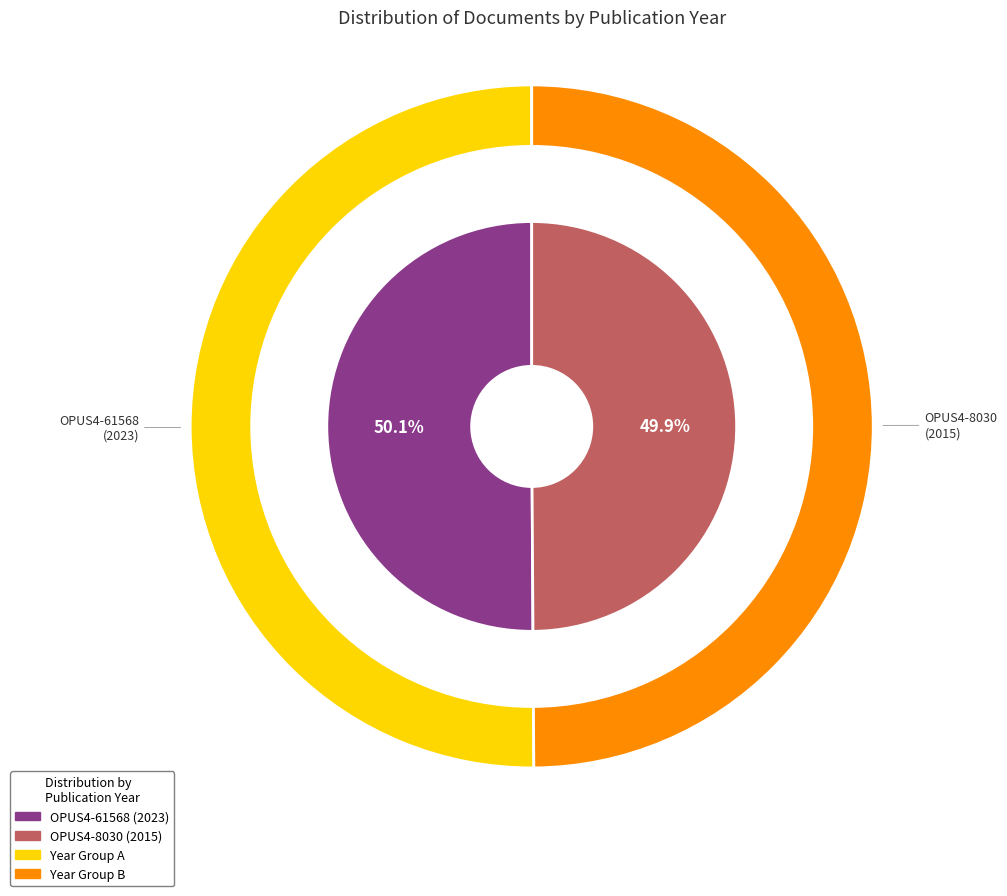

Combined, do OPUS4-61568 and OPUS4-8030 account for over 50%?

Yes